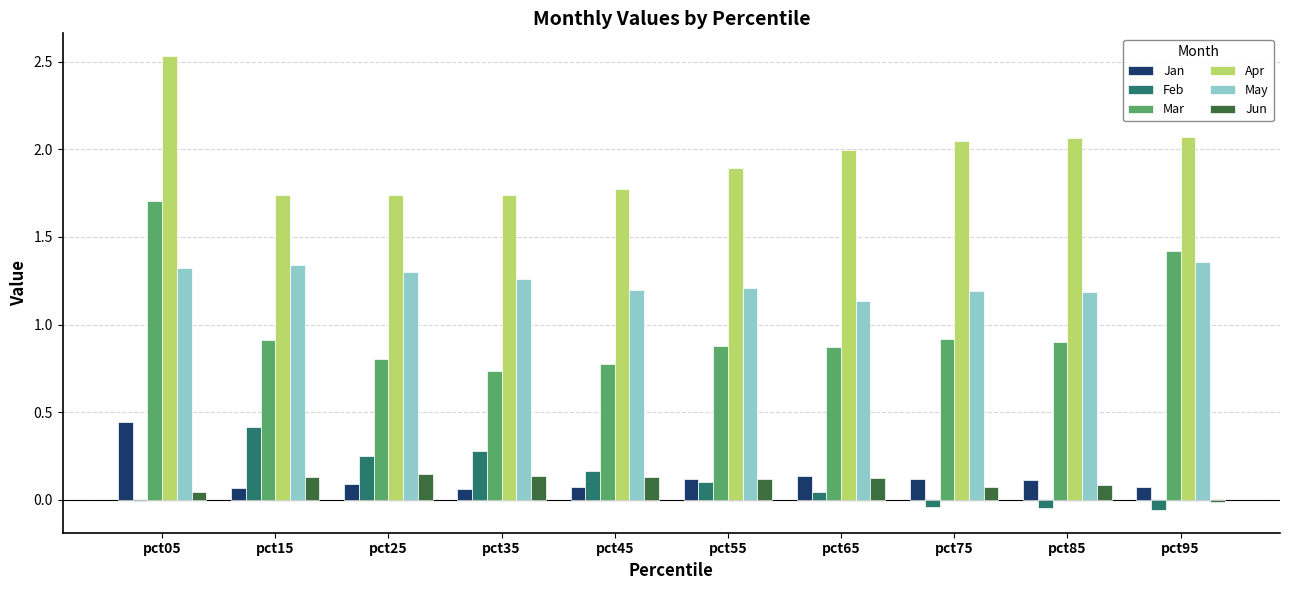

The Feb series shows 0.3 at pct45. True or false?

False